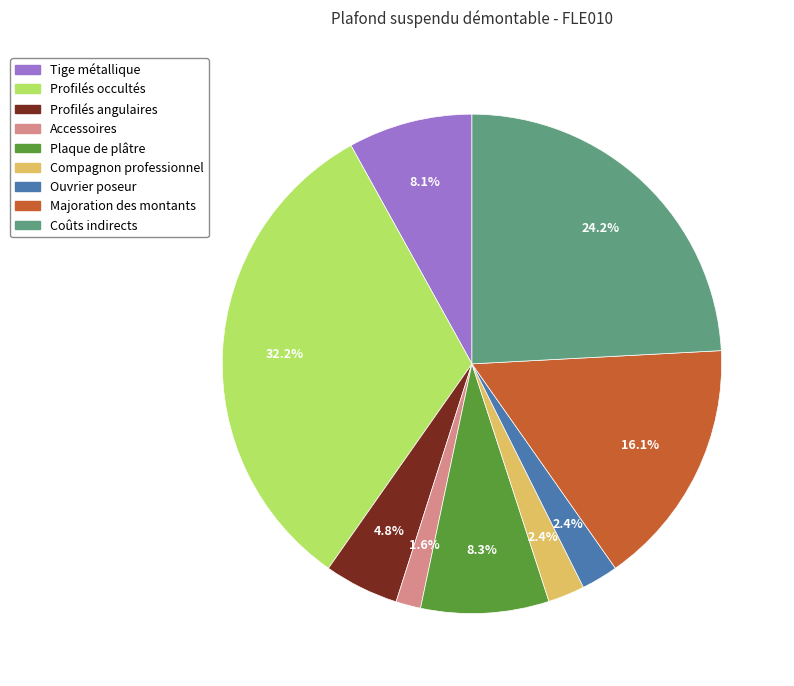

Count the number of slices in the pie.

9